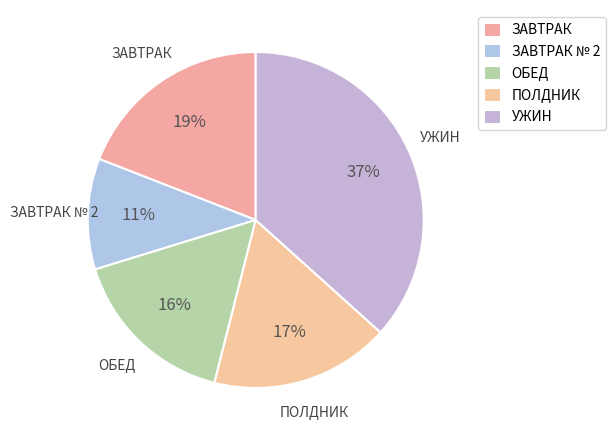

Does any single category account for the majority?

No